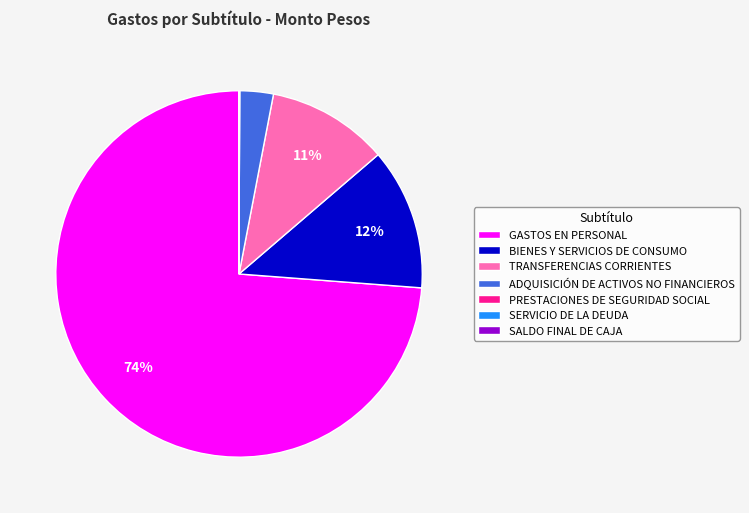

Is GASTOS EN PERSONAL the majority of the pie?

Yes